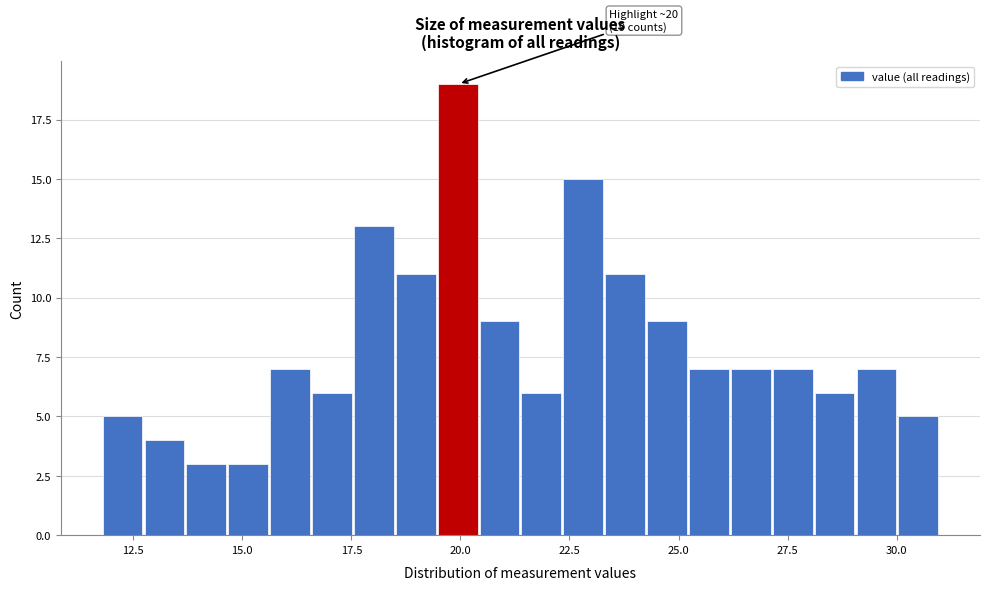

Read against the x-axis, roughly where is the centre of the tallest bar?

20.0